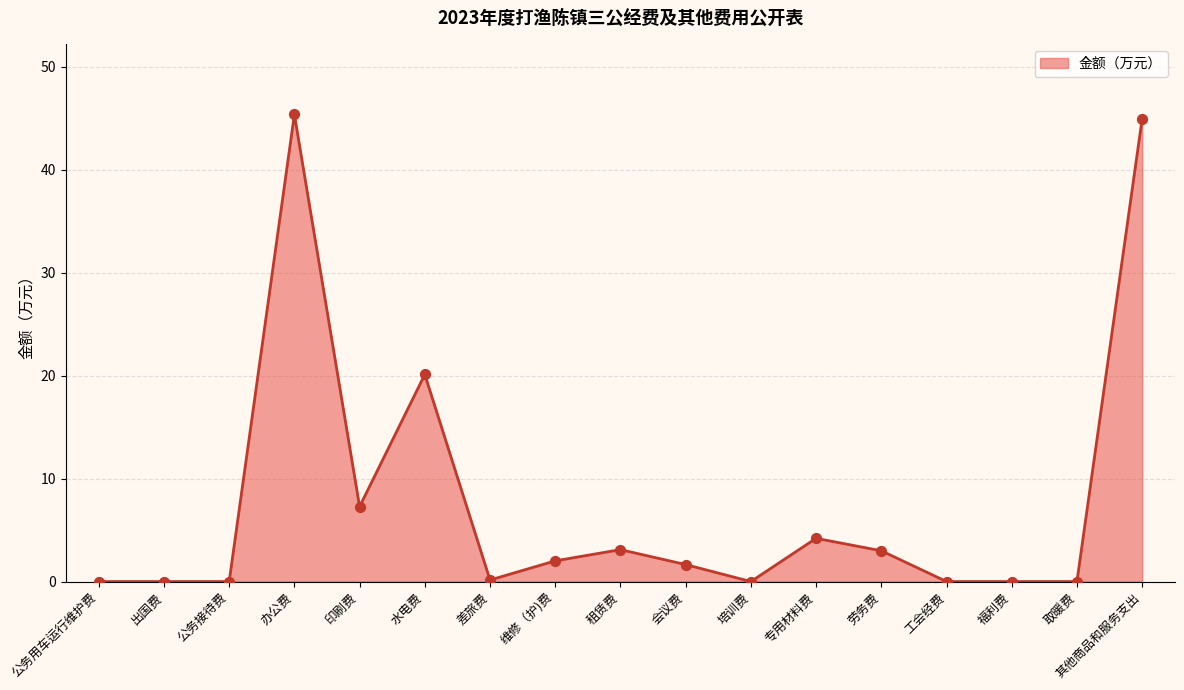

What is the change in value from 公务接待费 to 维修（护)费?

+2.0